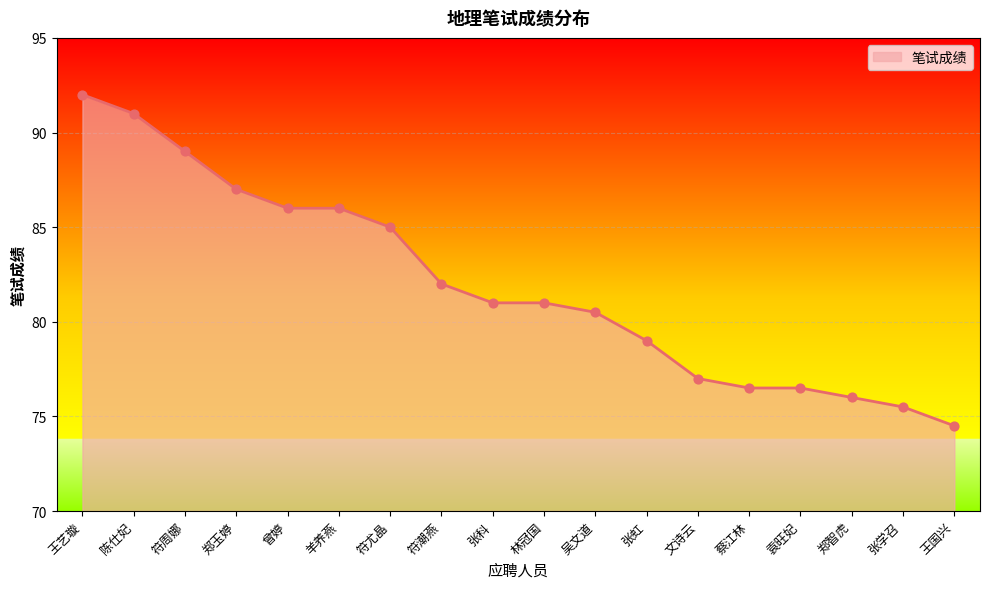

Between 陈仕妃 and 郑玉婷, which is larger?

陈仕妃